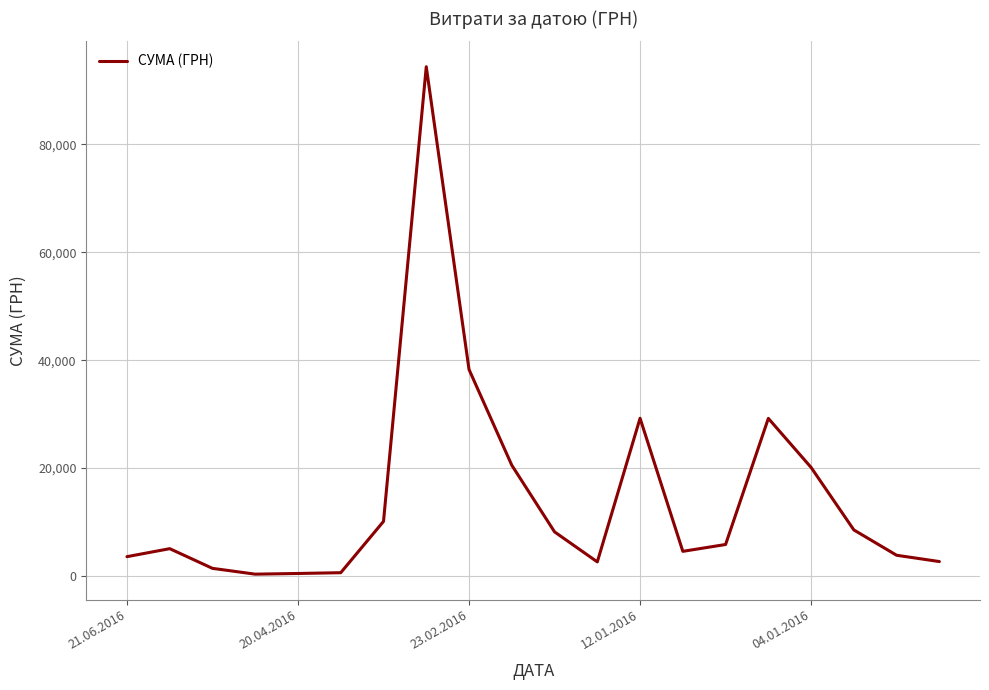

What is the difference between the maximum and minimum values?

94086.1